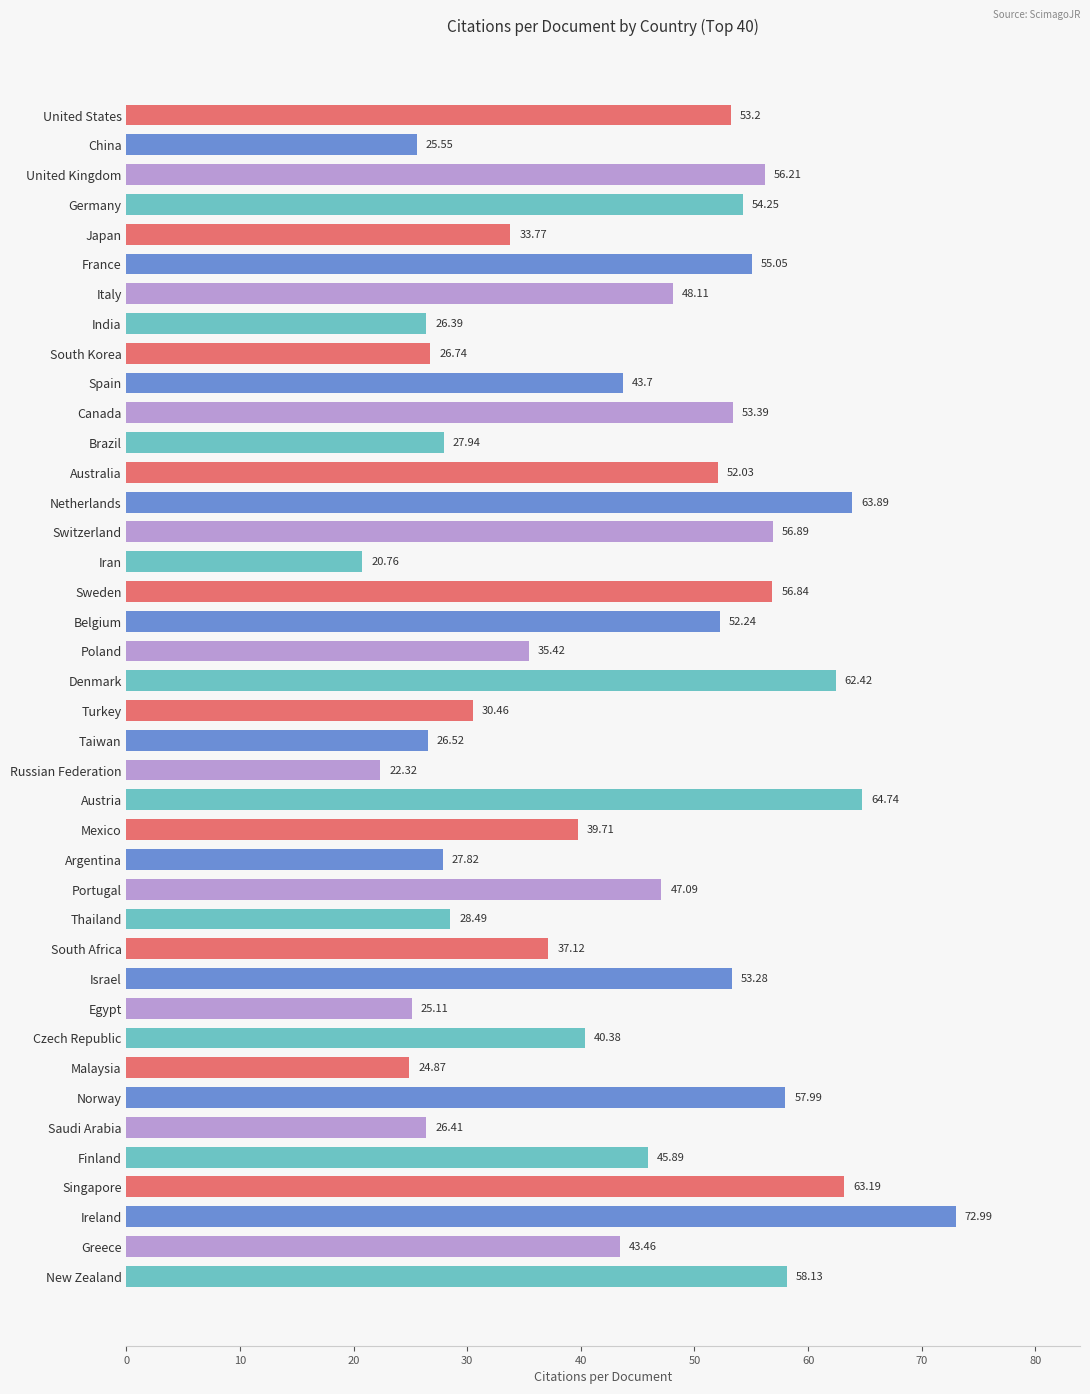

What is the minimum value shown in the chart?

20.8